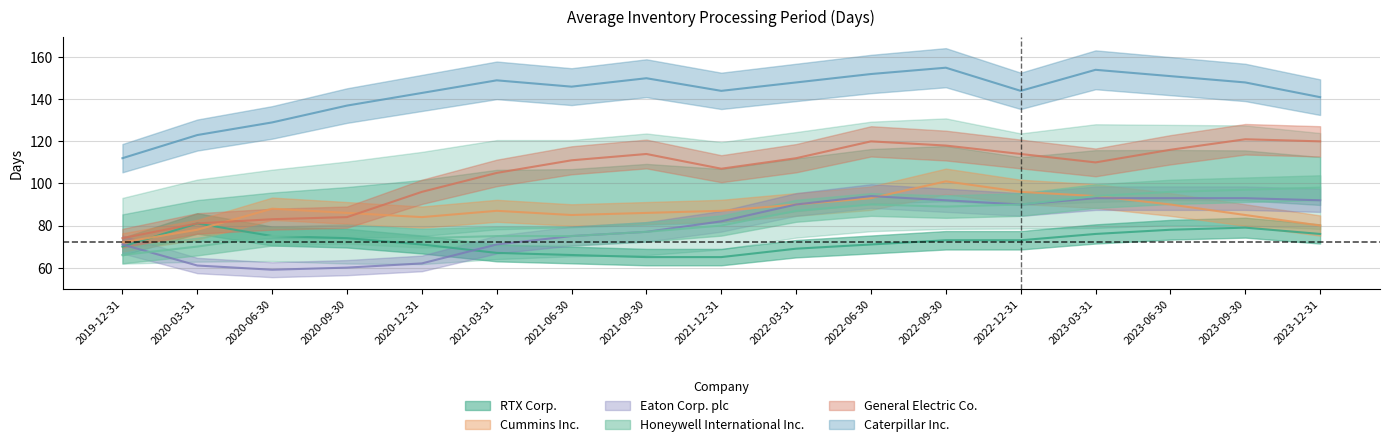

What is the spread (max minus min) of values at 2021-12-31?

79